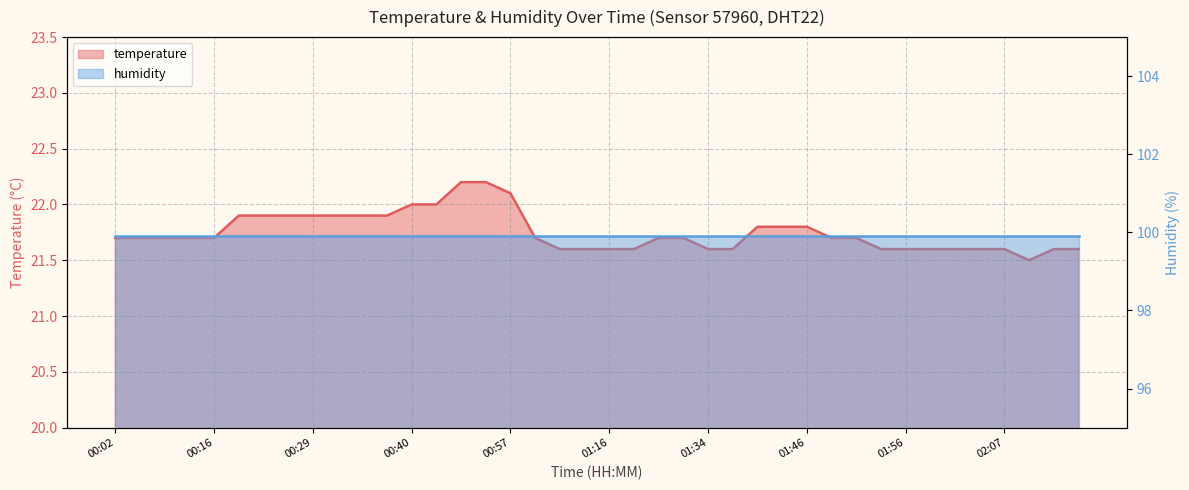

Rank the categories by value from lowest to highest.

02:12, 01:11, 01:13, 01:16, 01:18, 01:34, 01:39, 01:53, 01:56, 01:59, 02:02, 02:05, 02:07, 02:15, 02:17, 00:02, 00:05, 00:10, 00:13, 00:16, 01:05, 01:26, 01:29, 01:49, 01:51, 01:41, 01:44, 01:46, 00:21, 00:23, 00:26, 00:29, 00:32, 00:35, 00:37, 00:40, 00:46, 00:57, 00:51, 00:54